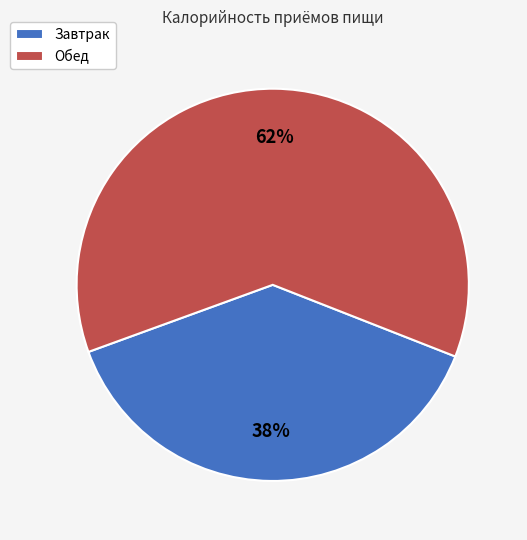

Is the sum of Обед and Завтрак greater than half?

Yes